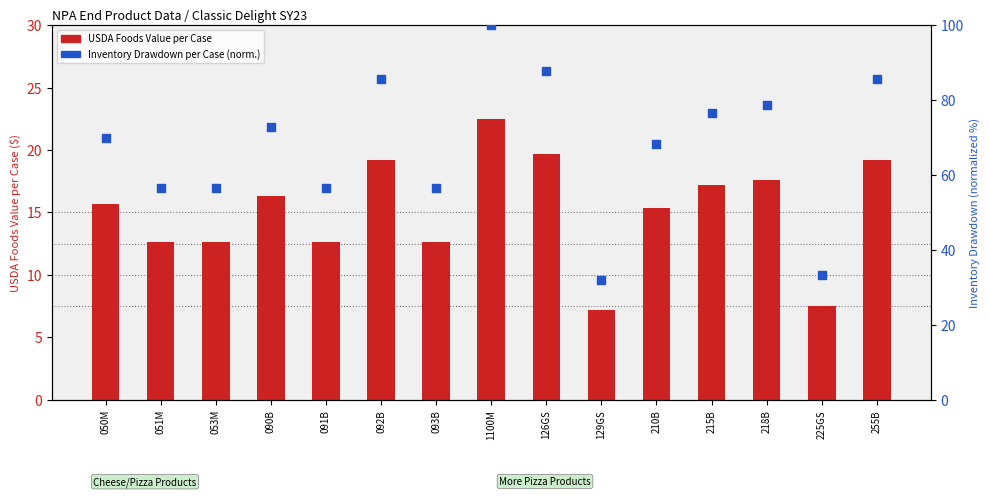

At how many categories does at least one series exceed 40?

13